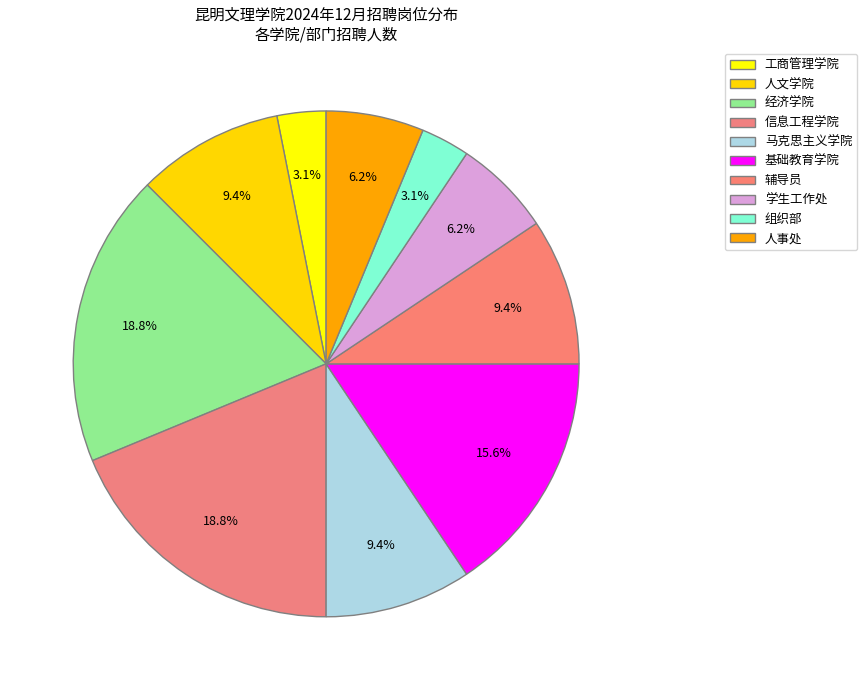

Does any single category account for the majority?

No